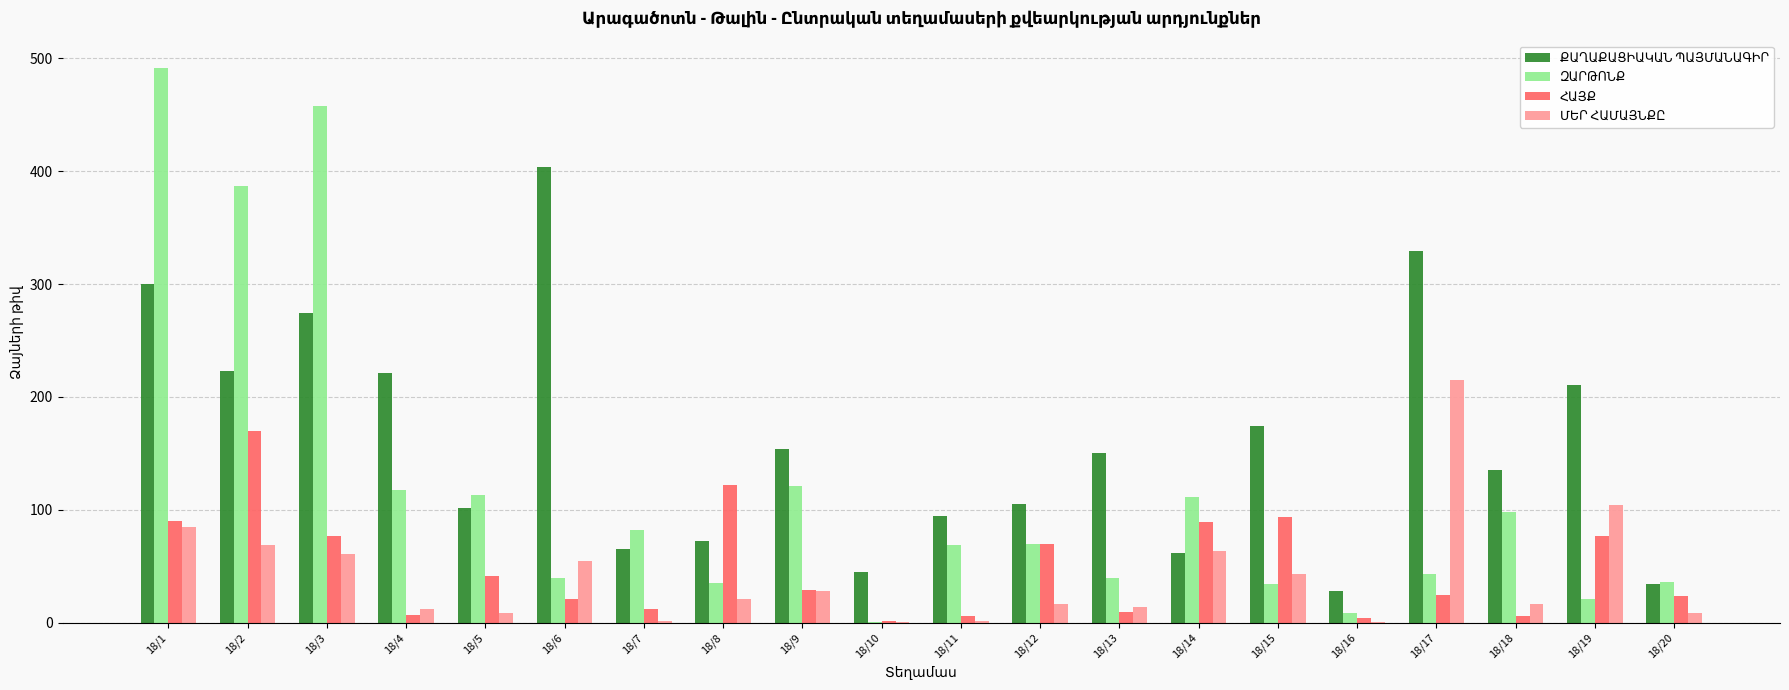

Does the chart contain stacked bars?

No